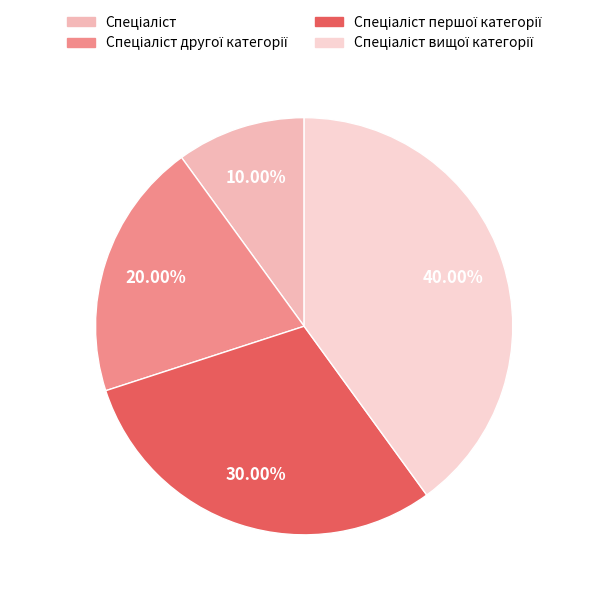

Is there any slice that represents more than half of the pie?

No